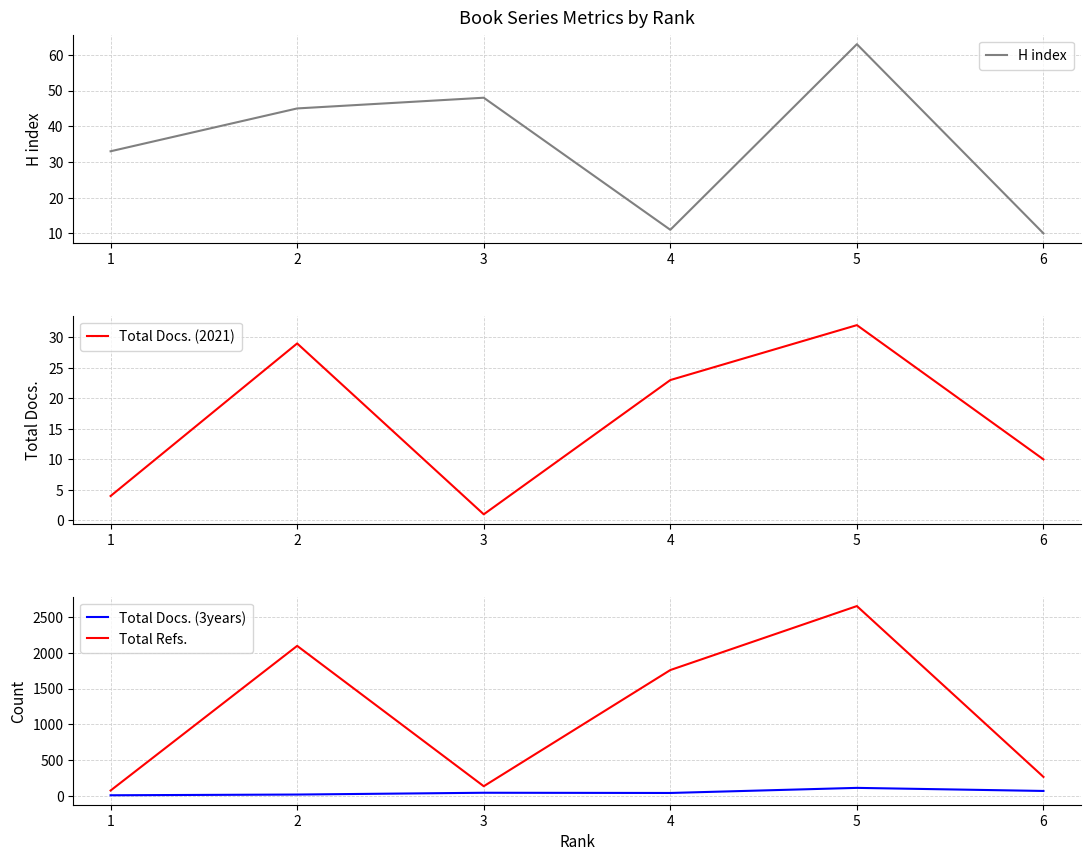

What is the highest value of the H index series?

63